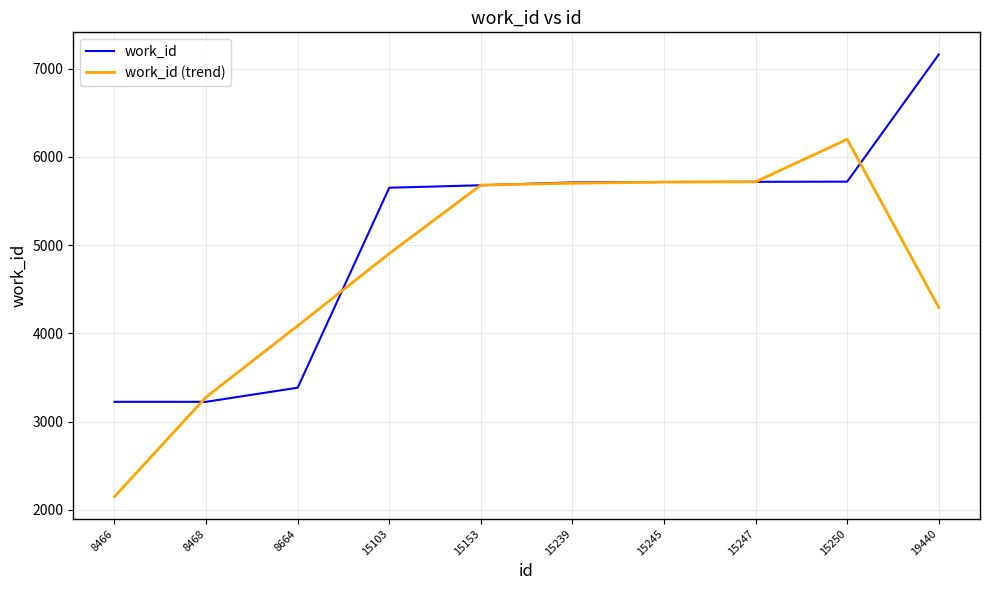

What value does the work_id series have at 8468?

3224.0